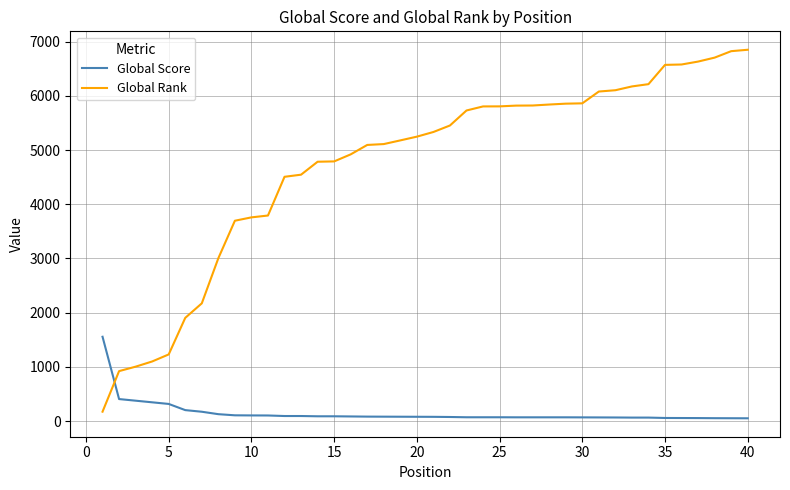

What is the smallest value displayed?

50